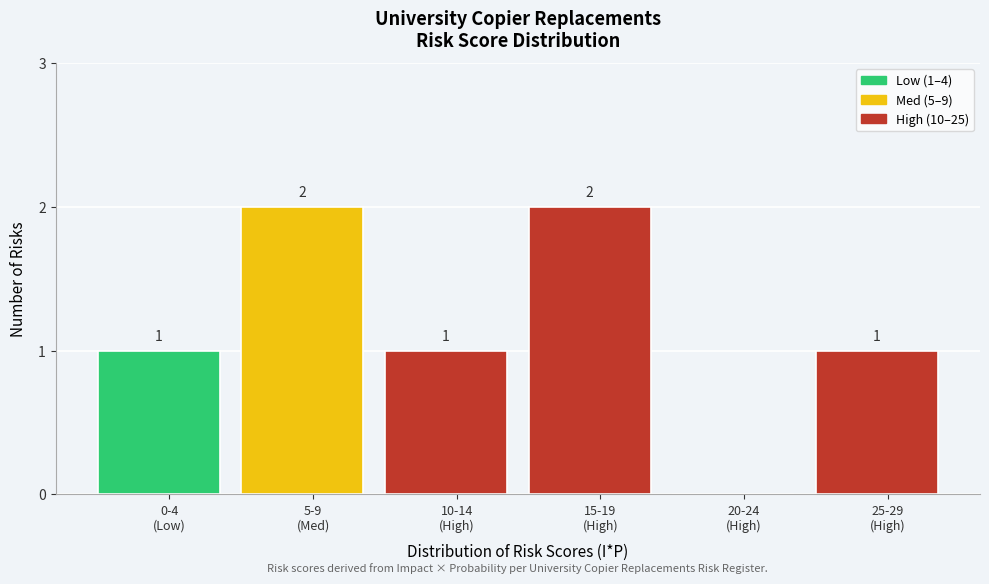

How many values are between 1 and 2?

5